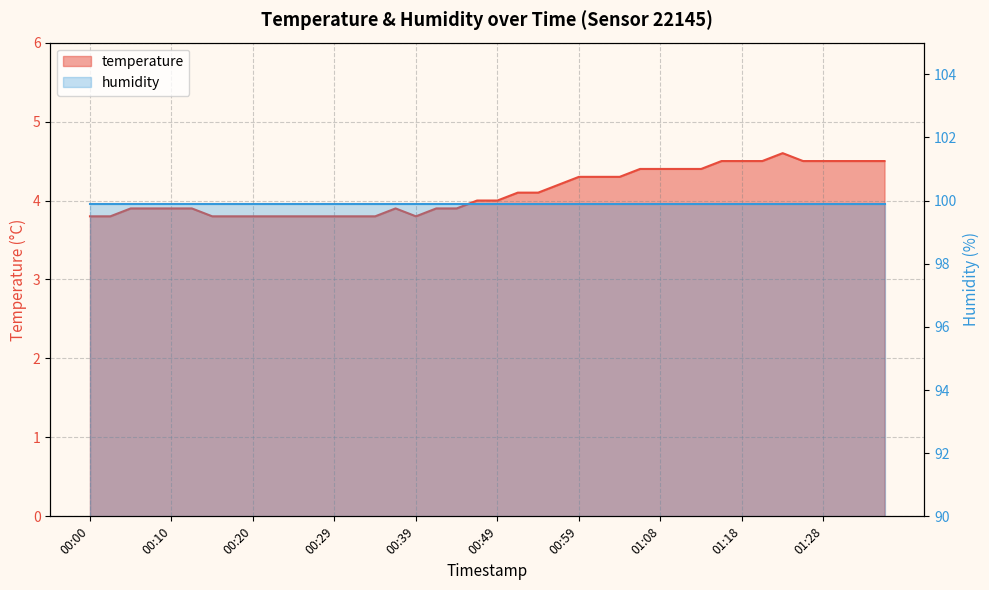

True or false: there are more than 2 points higher than both neighbors.

False